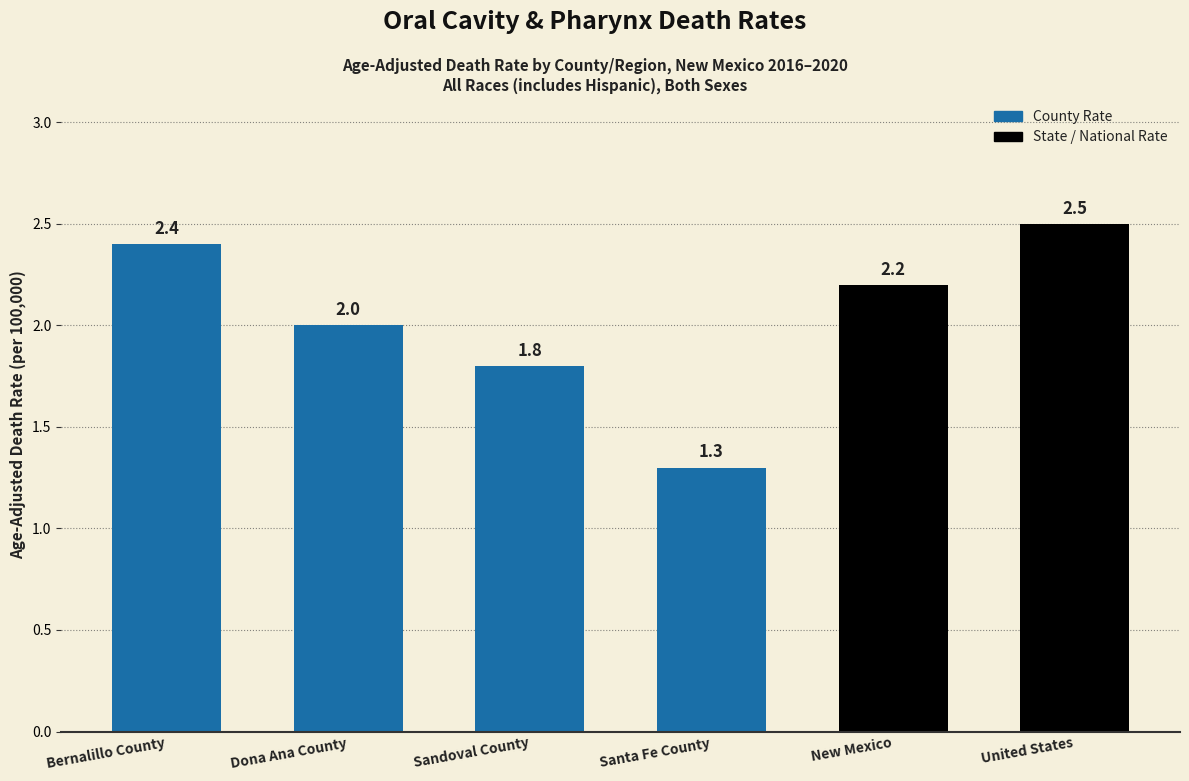

Reading left to right, extract all data points from this chart.

Bernalillo County=2.4	Dona Ana County=2.0	Sandoval County=1.8	Santa Fe County=1.3	New Mexico=2.2	United States=2.5